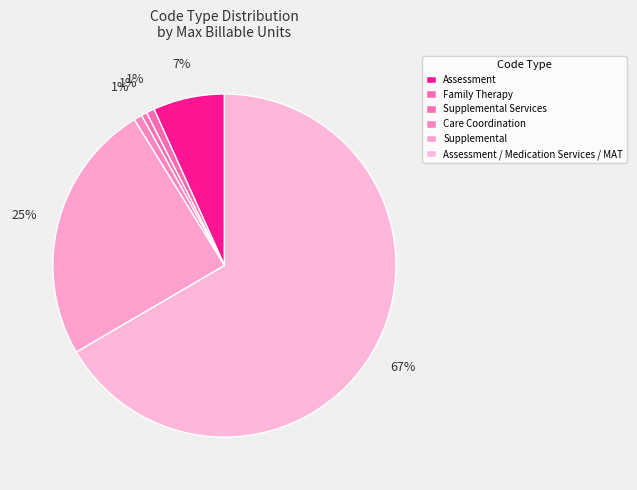

Count the number of slices in the pie.

6